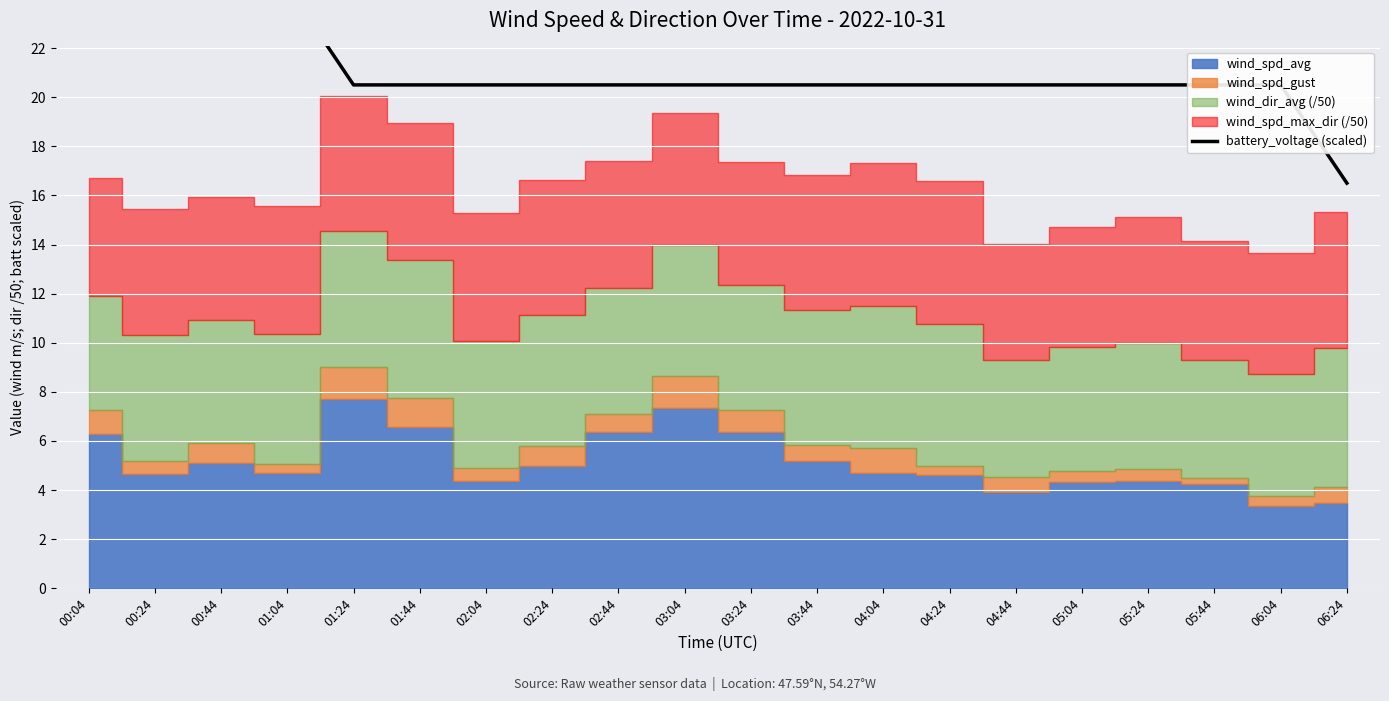

What is the label of the 2nd point from the left?

00:24